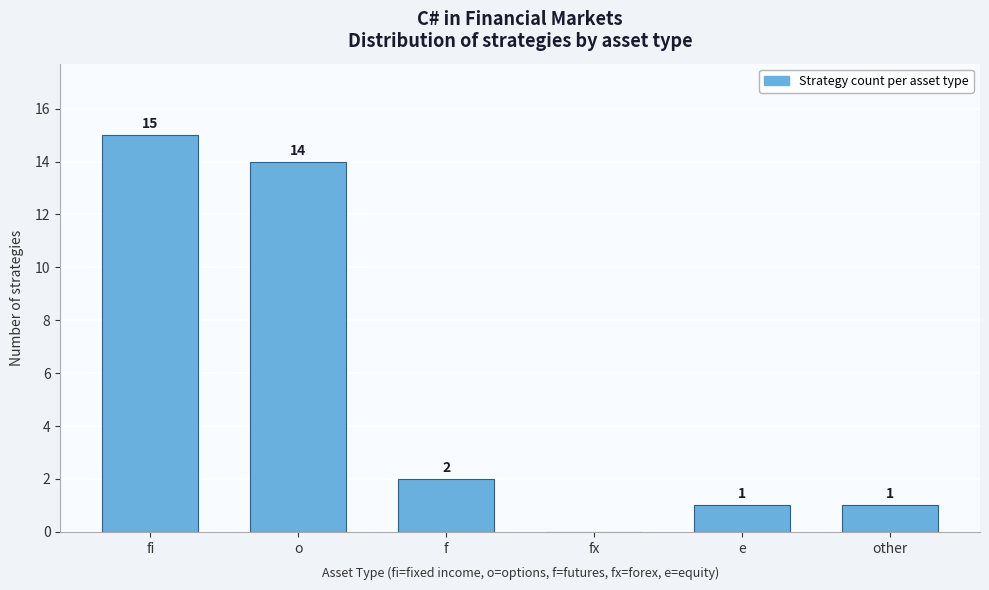

Reading left to right, list all the values displayed in this chart.

fi=15	o=14	f=2	fx=0	e=1	other=1